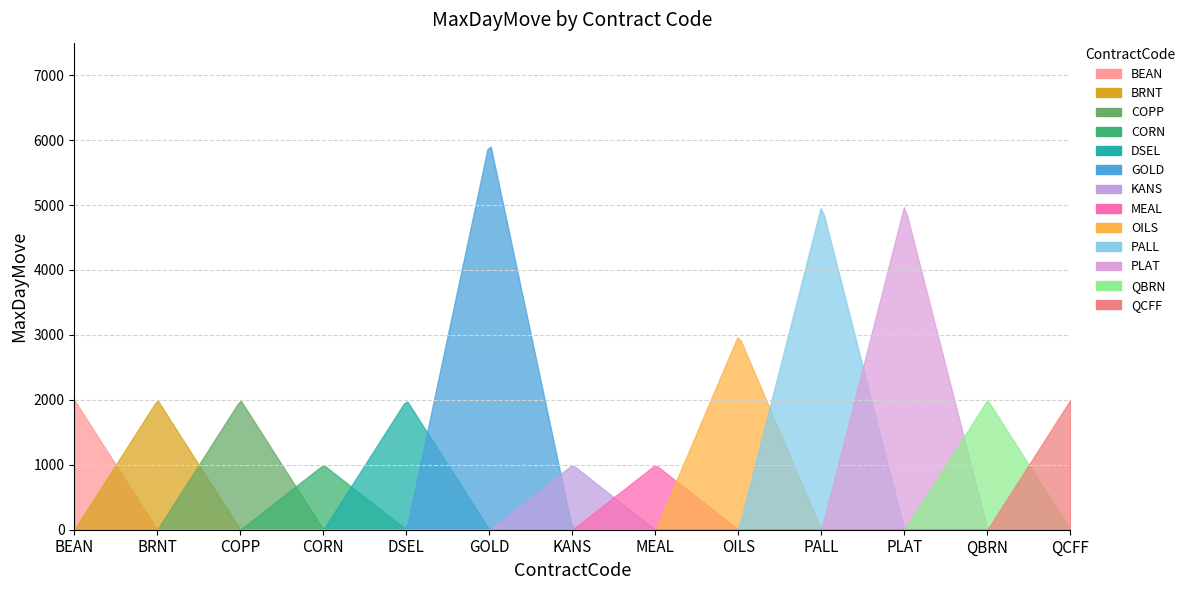

Rank the categories by value from lowest to highest.

CORN, KANS, MEAL, BEAN, BRNT, COPP, DSEL, QBRN, QCFF, OILS, PALL, PLAT, GOLD